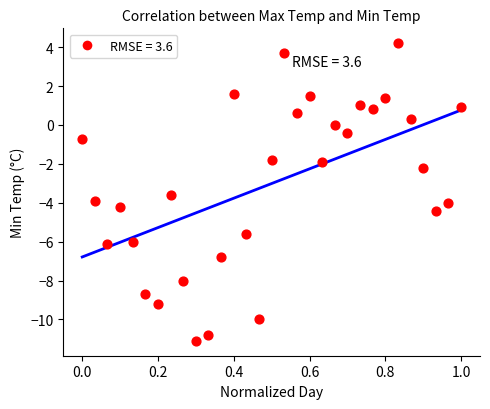

What Y value in the scatter plot is closest to -3?

-3.6